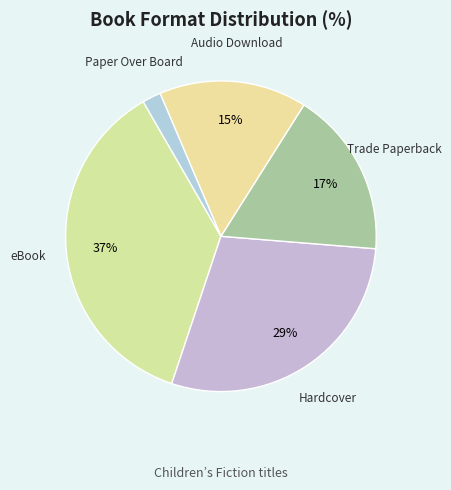

Does any single category account for the majority?

No